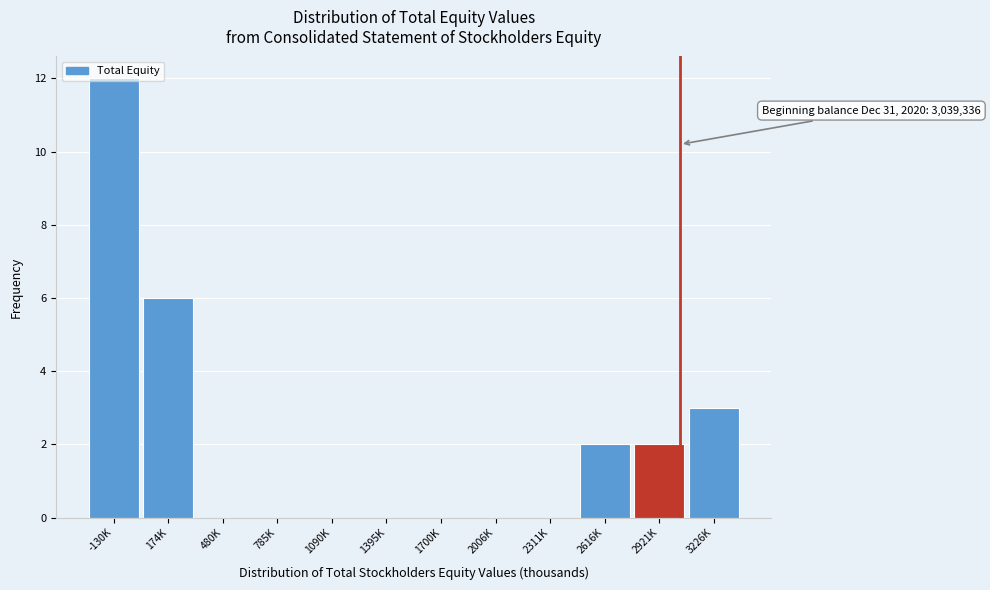

Is it true that the value at 2311K is 0?

True